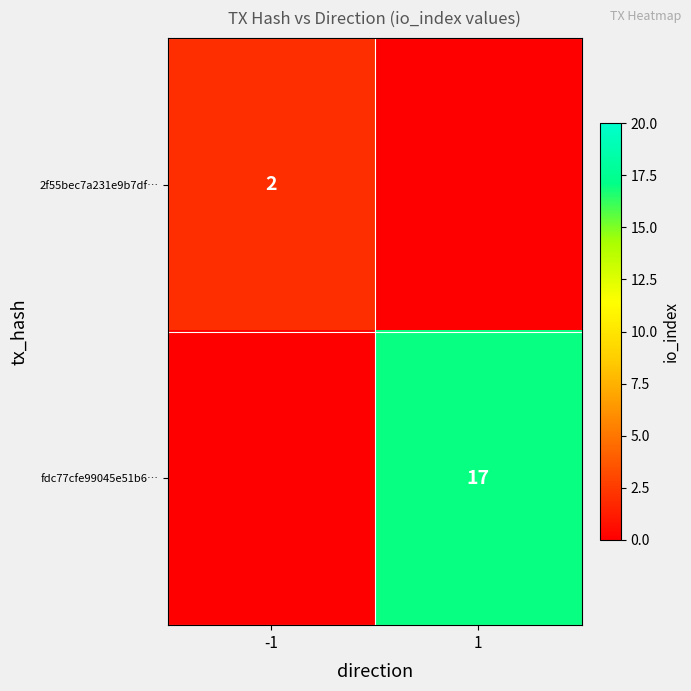

Is the value of fdc77cfe99045e51b6… at 1 greater than the value of 2f55bec7a231e9b7df… at -1?

Yes